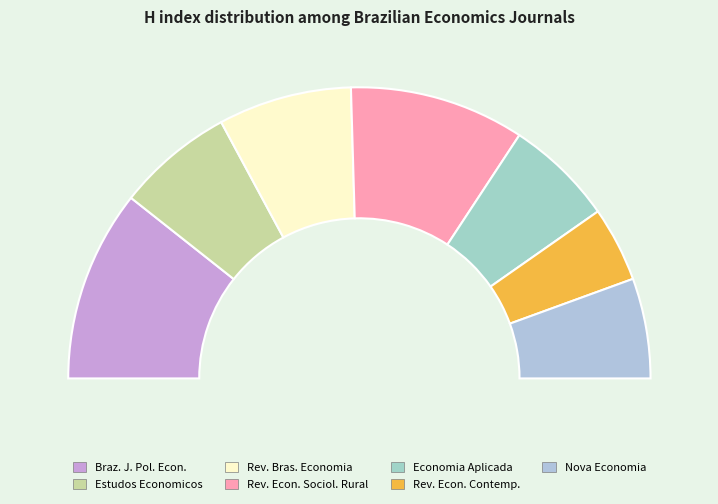

Which has a higher value, Revista Brasileira de Economia or Revista de Economia e Sociologia Rural?

Revista de Economia e Sociologia Rural